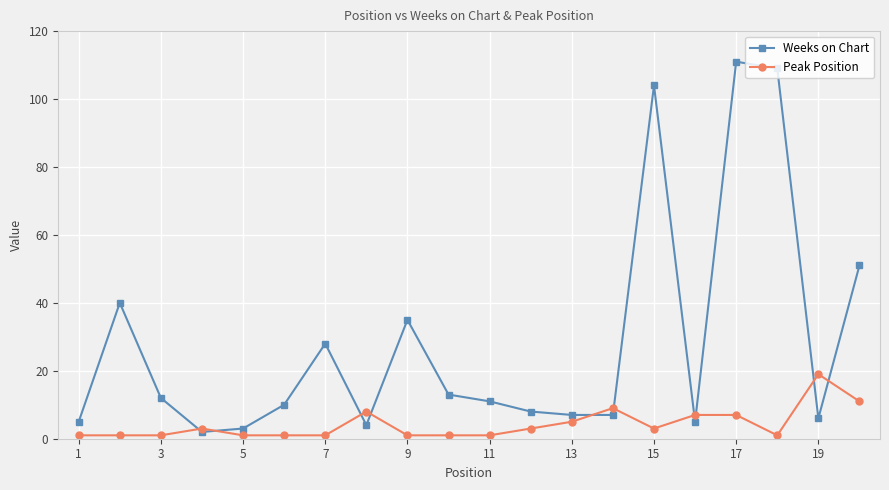

Reading left to right, extract all data points from this chart.

Weeks on Chart: 5	40	12	2	3	10	28	4	35	13	11	8	7	7	104	5	111	109	6	51
Peak Position: 1	1	1	3	1	1	1	8	1	1	1	3	5	9	3	7	7	1	19	11